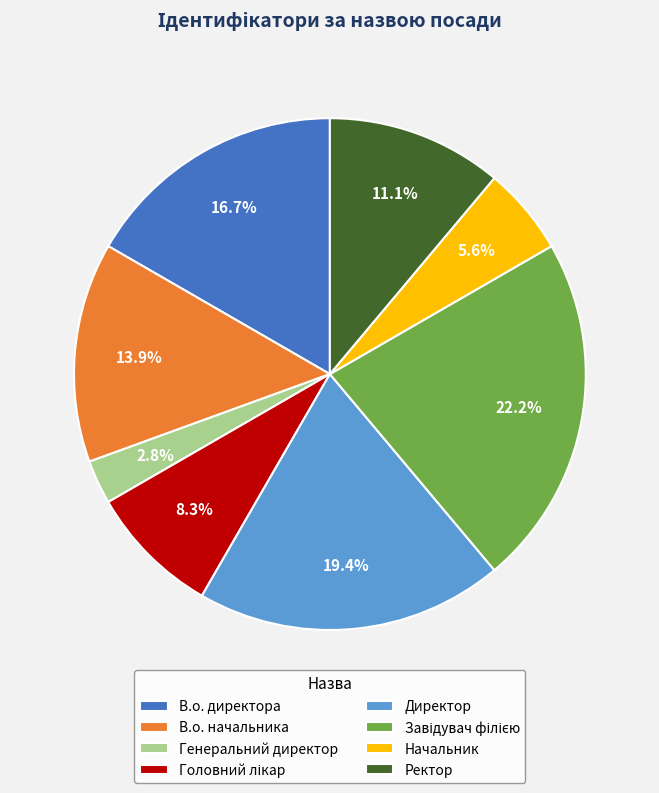

Which slice is the smallest?

Генеральний директор